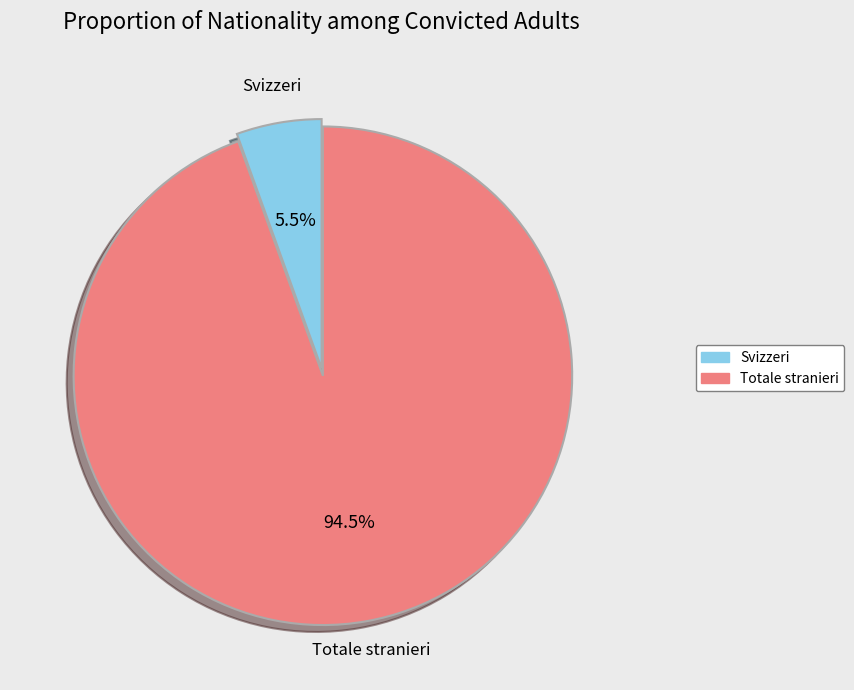

How many segments does this pie chart have?

2